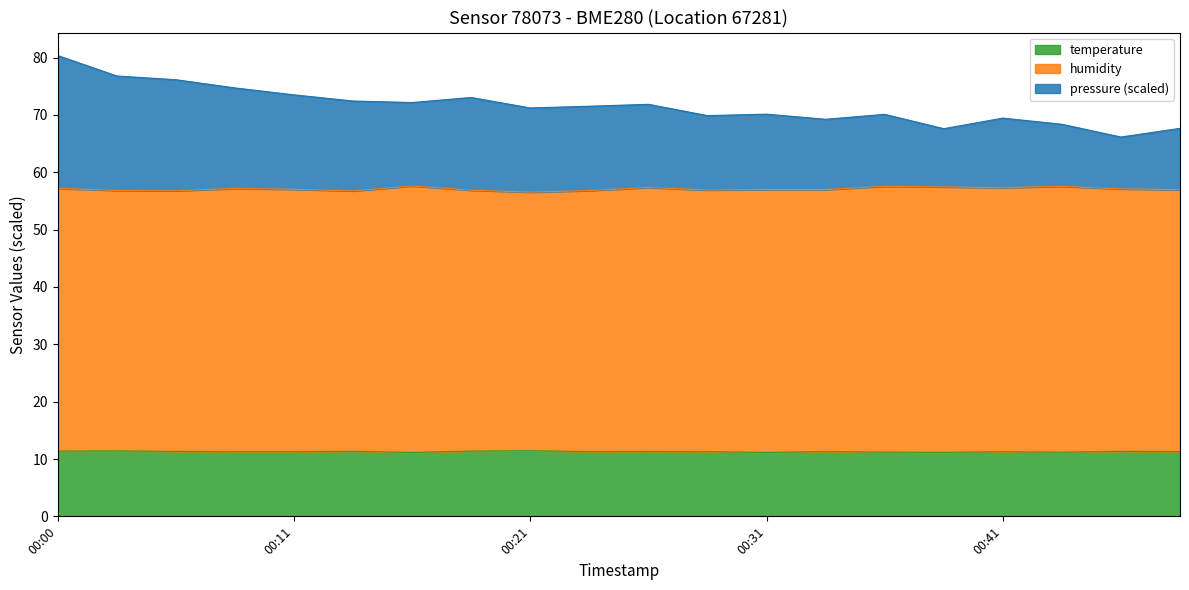

Which series has the largest range (max minus min)?

pressure